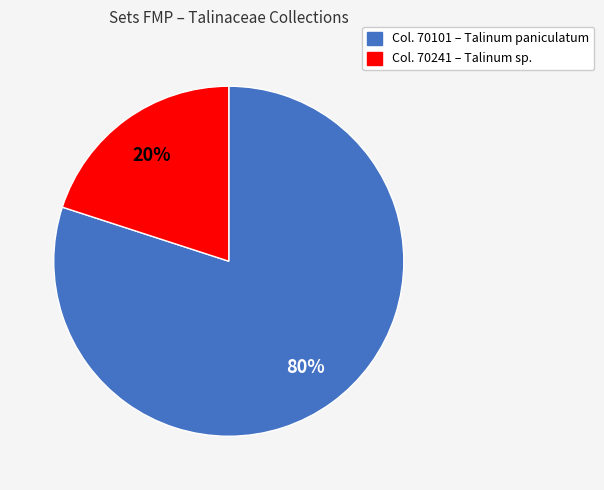

Is there a majority slice in this chart?

Yes